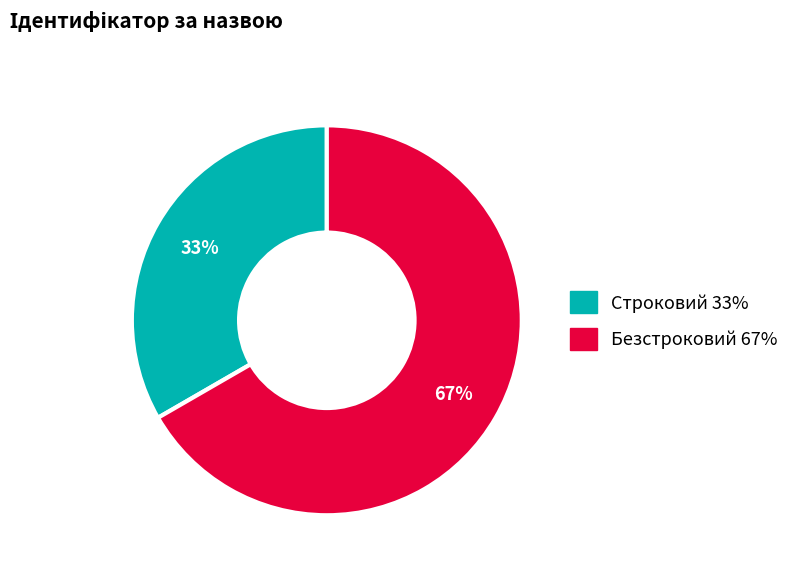

What is the ratio of the value at Строковий to the value at Безстроковий?

0.5